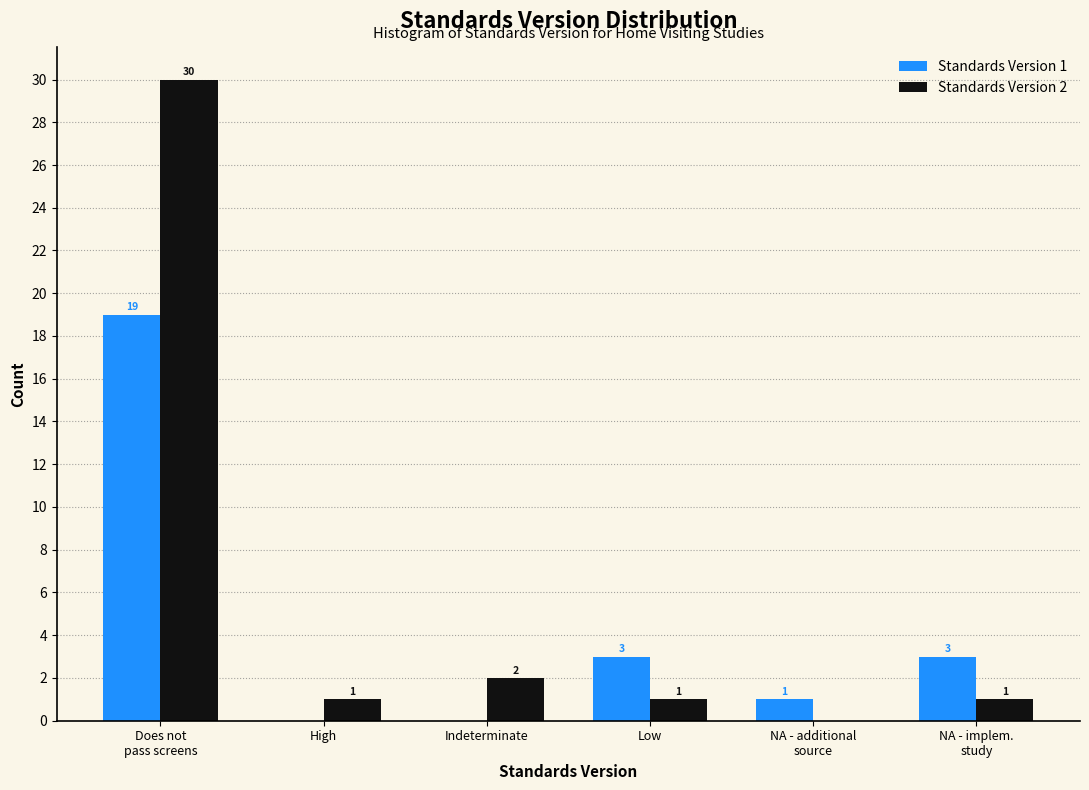

Is it true that Standards Version 1 equals 3 at Low?

True